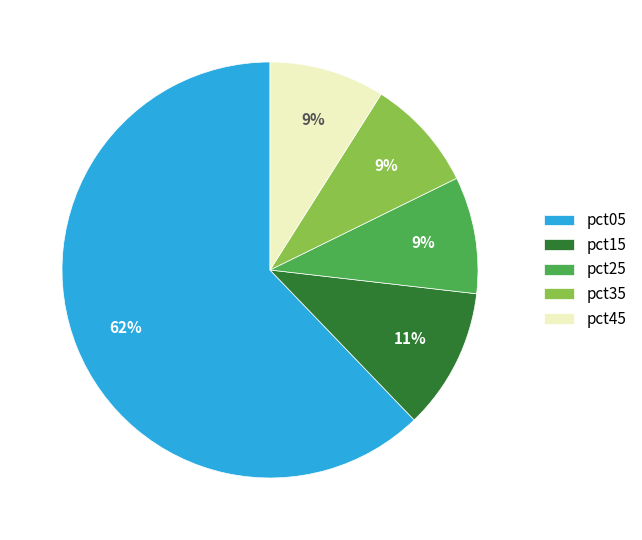

Does pct25 represent more than half of the total?

No